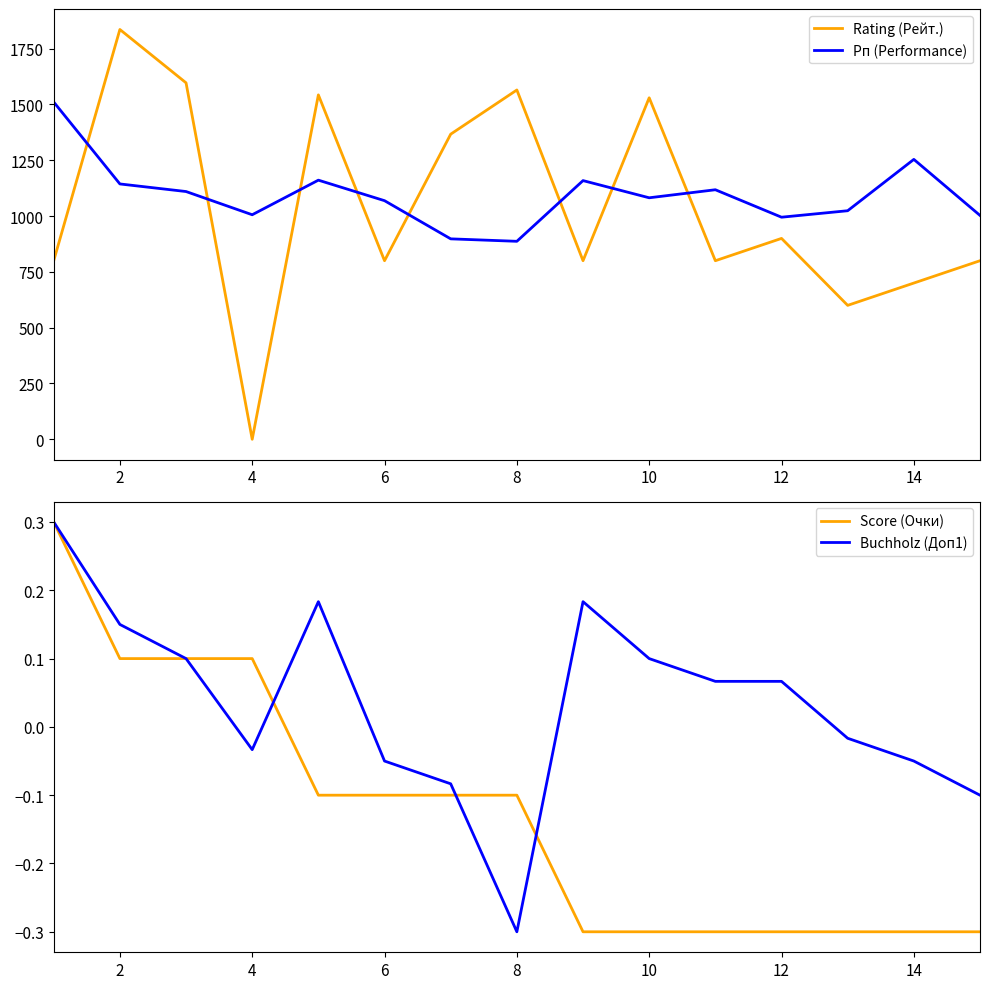

How many values in the Рп (Performance) series are below 1082?

7